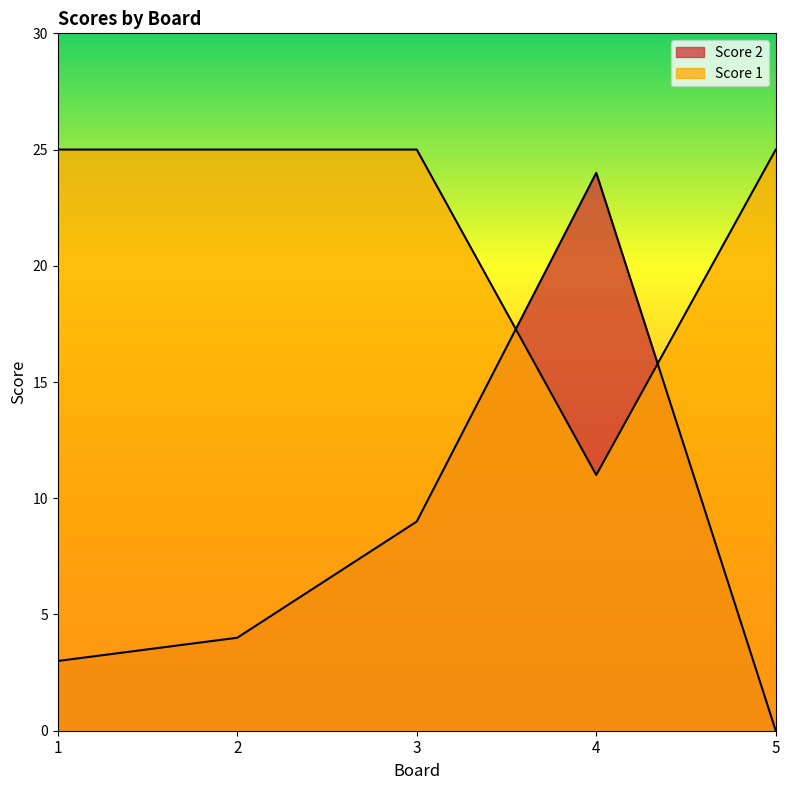

What is the spread (max minus min) of values at 4?

13